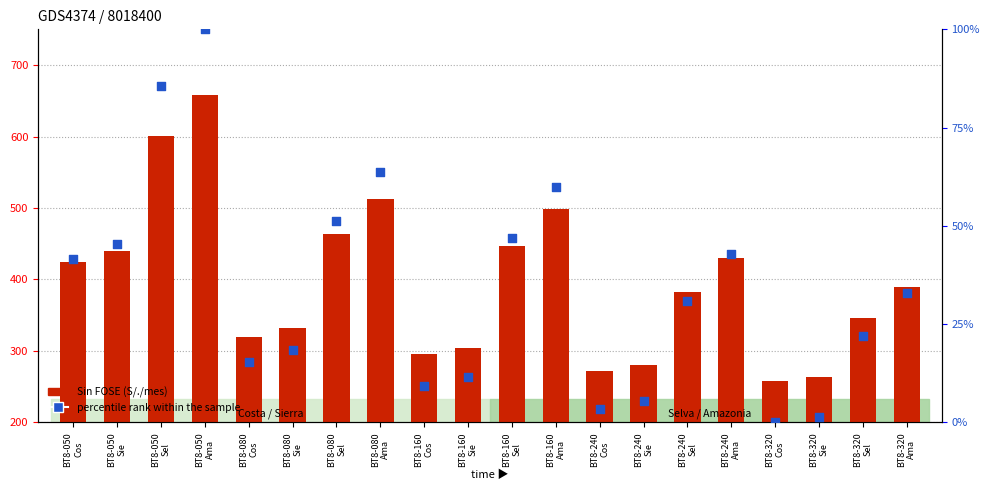

Which series has the largest total across all categories?

Sin FOSE (S/./mes)